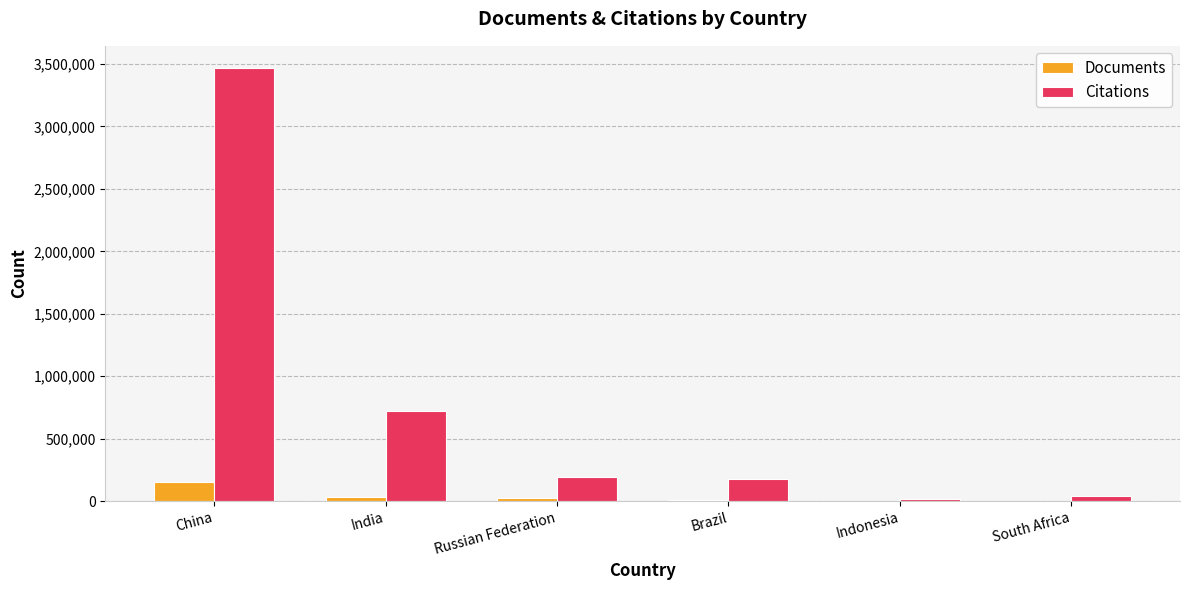

Is the value of Documents at Brazil greater than the value of Citations at Russian Federation?

No